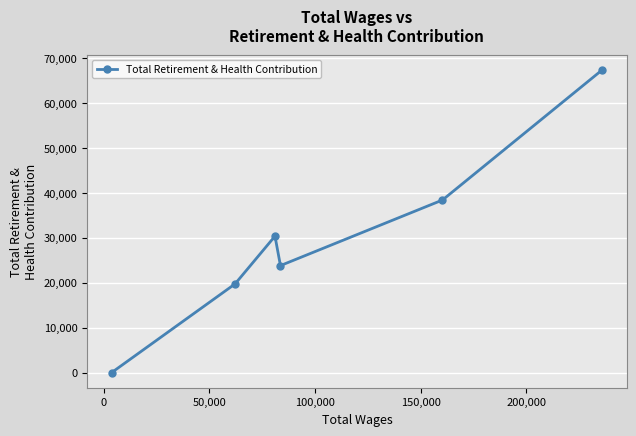

How many interior local peaks (higher than both neighbors) does the data have?

1